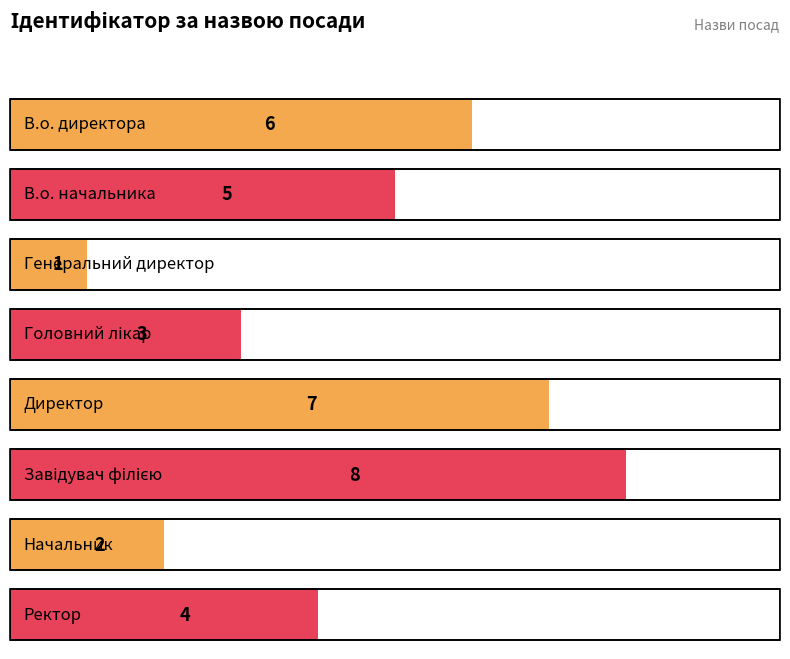

What is the minimum value shown in the chart?

1